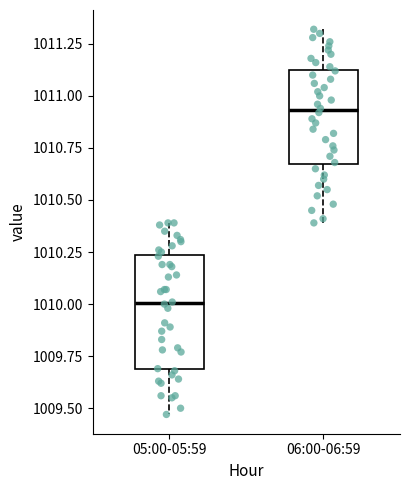

Reading left to right, read every box against the y-axis: the position of its median line, the range the box covers, and the ends of its whiskers. The values are not printed on the chart, so give them approximately, as read against the axis.

05:00-05:59: median 1010.00, box 1009.70 to 1010.25, whiskers 1009.45 to 1010.40
06:00-06:59: median 1010.95, box 1010.65 to 1011.15, whiskers 1010.40 to 1011.30